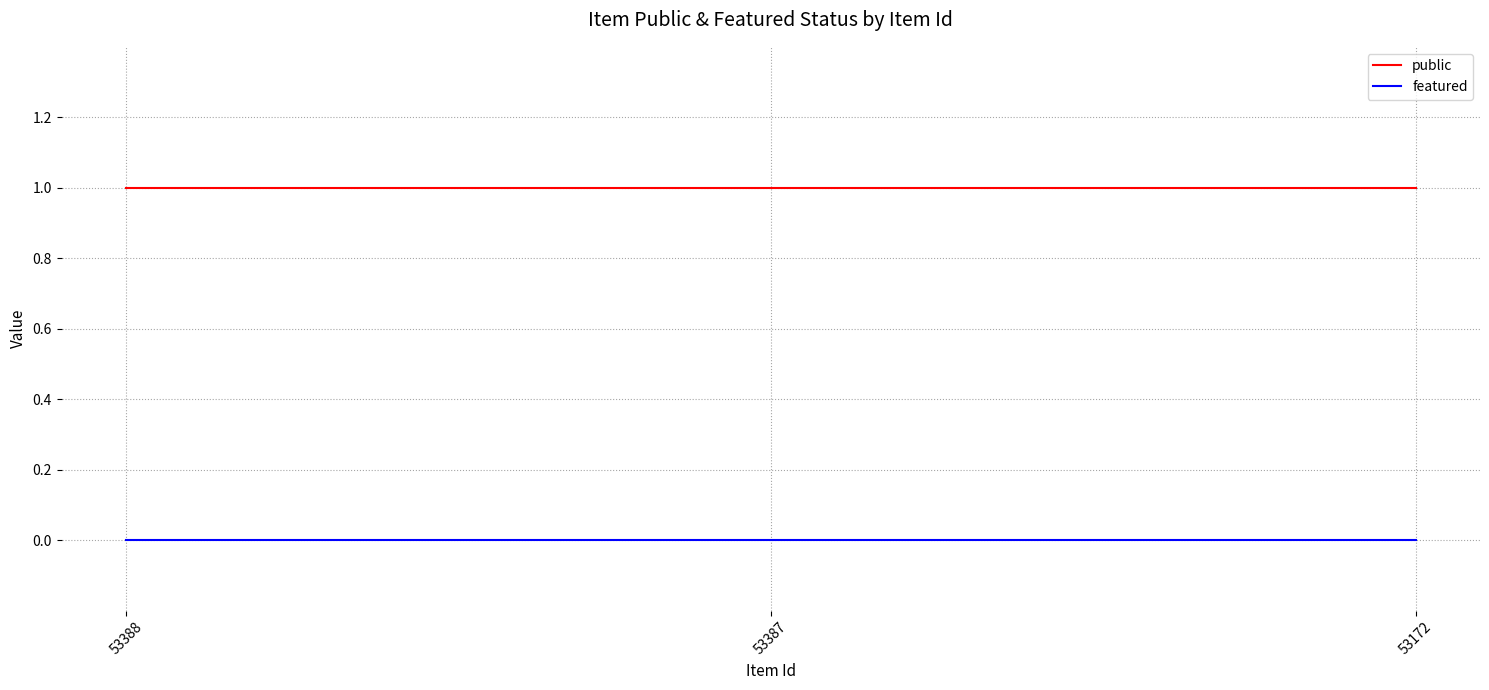

Which series has the largest total across all categories?

public